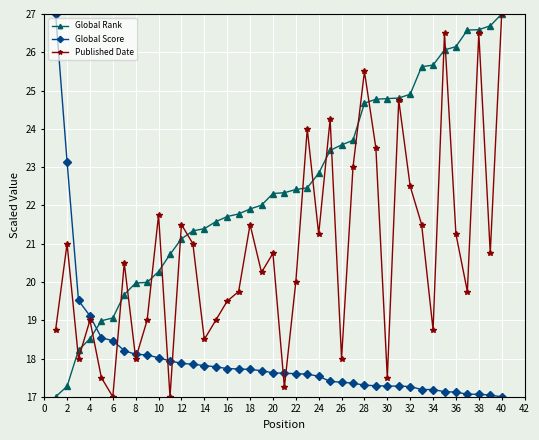

Count the number of categories in the chart.

40